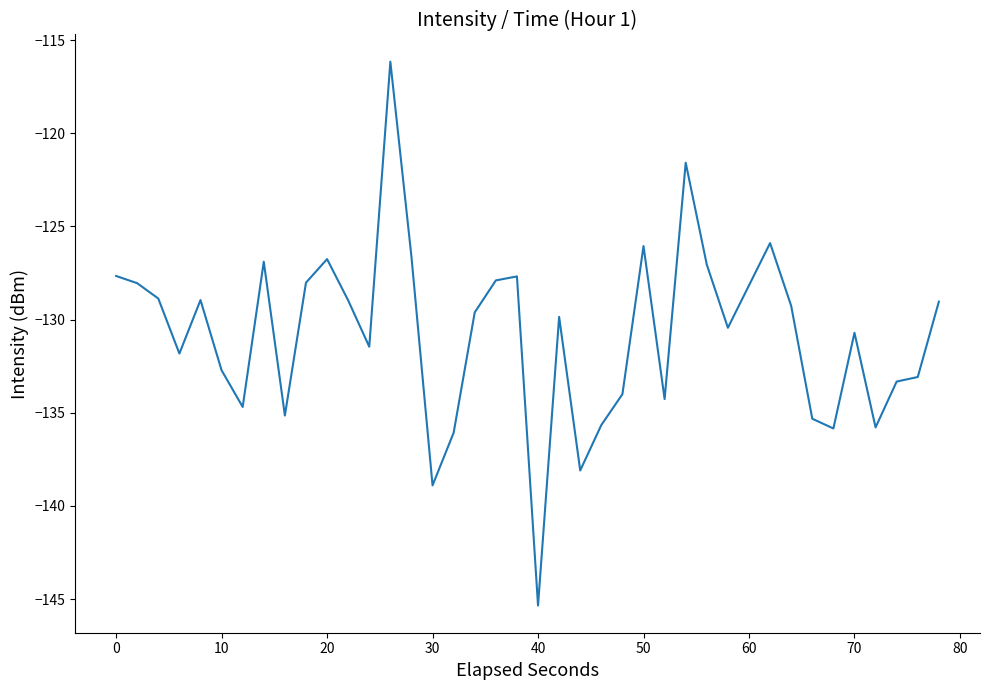

What is the maximum value shown in the chart?

-116.2